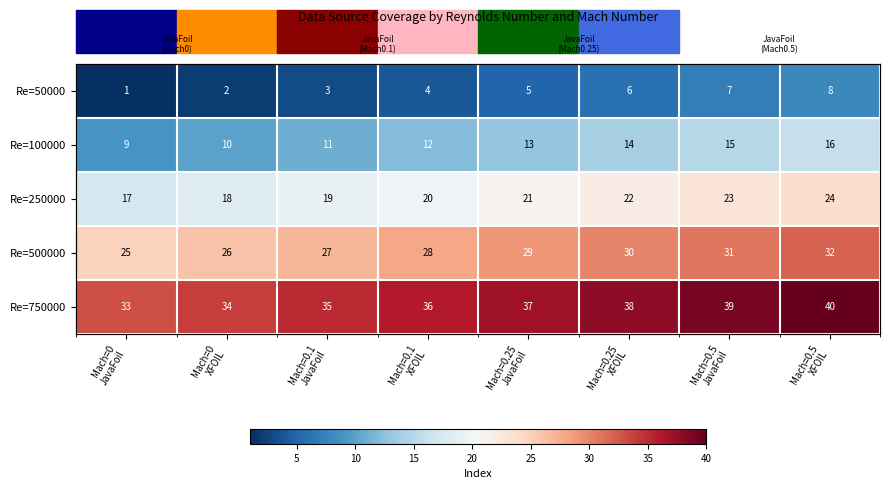

Read the Re=250000 value at Mach=0.1 JavaFoil.

19